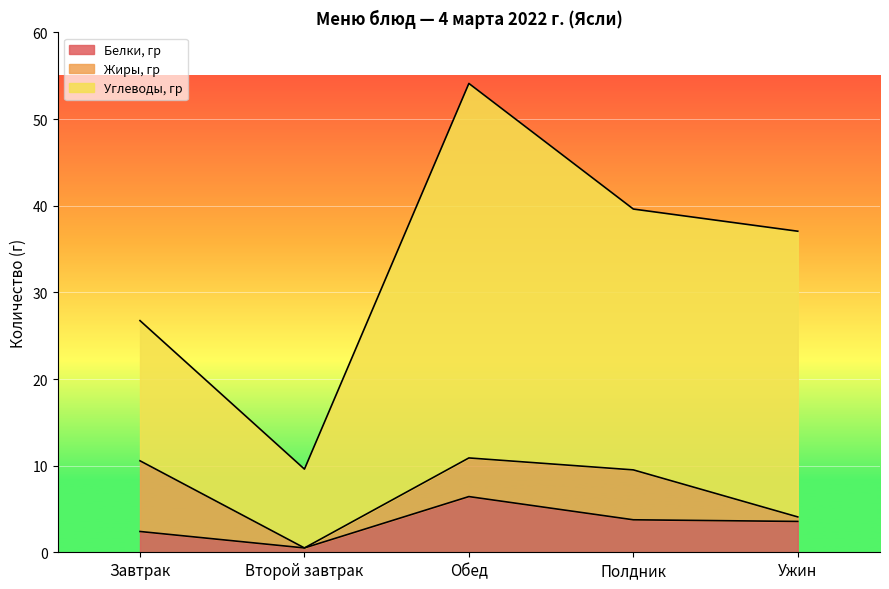

At which label is Белки, гр closest to 3?

Ужин